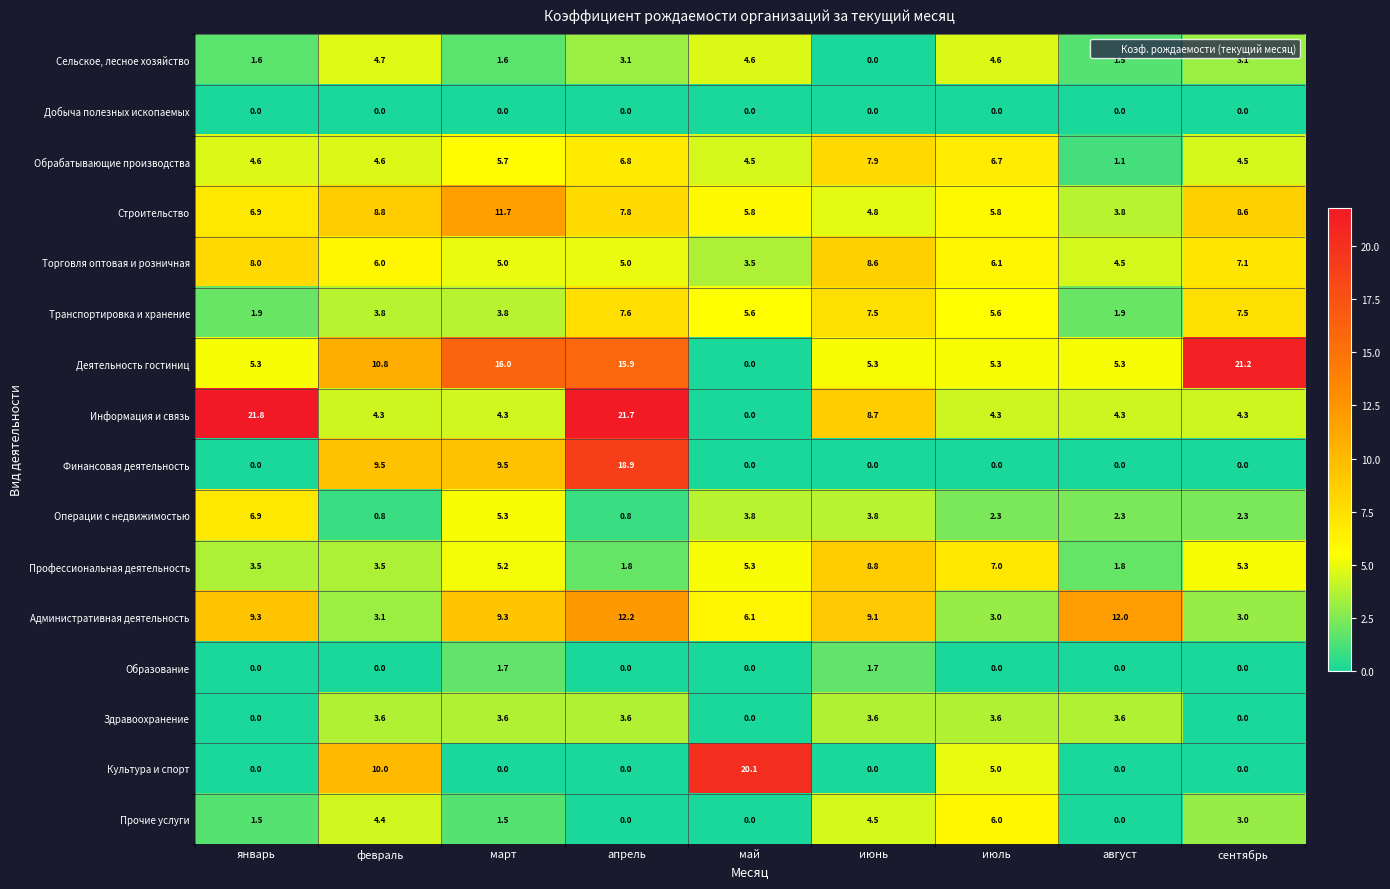

What is the greatest value displayed?

21.8